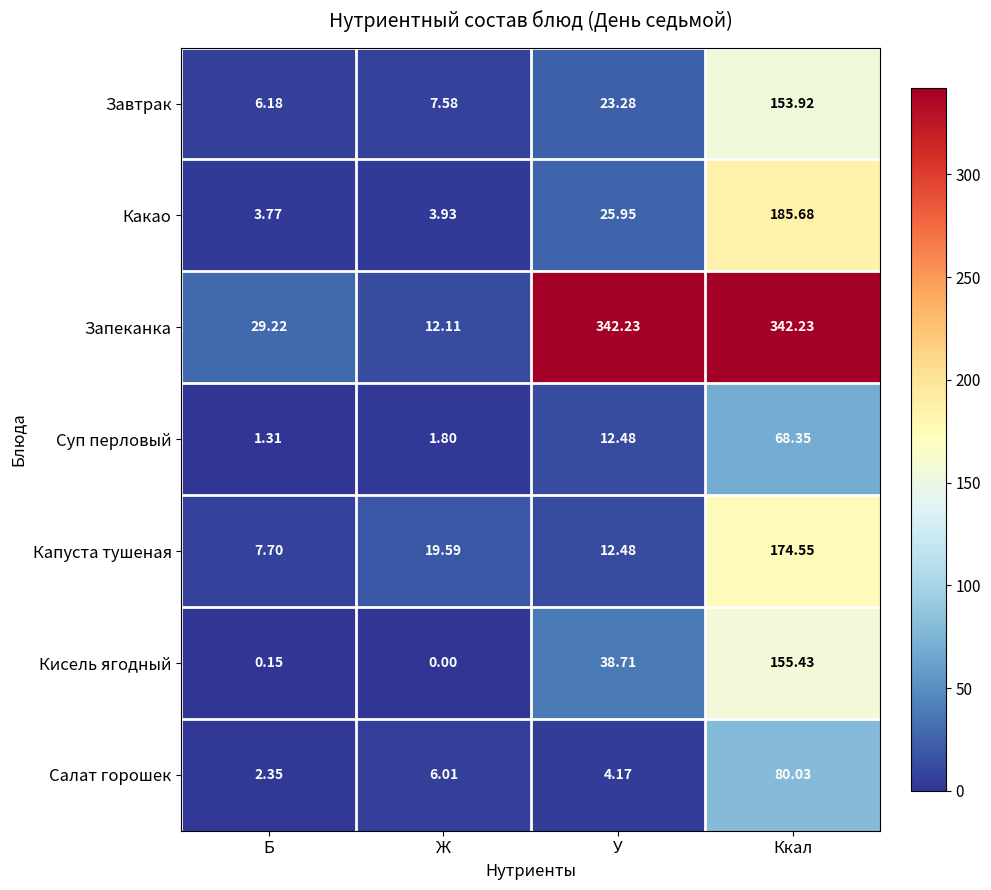

Which series changed the most between Б and Ж?

Запеканка